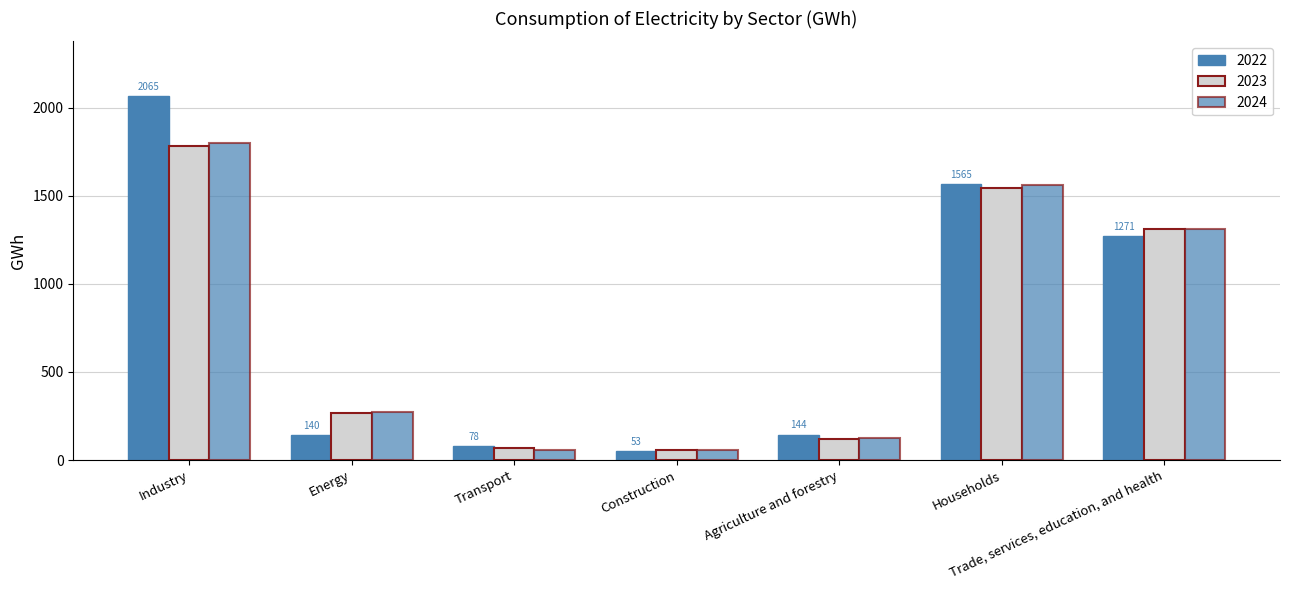

The value of 2022 at Trade, services, education, and health is 1271.2. True or false?

True